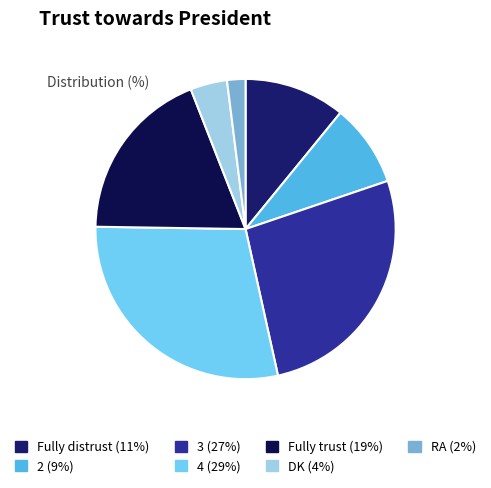

What is the ratio of the value at DK to the value at 4?

0.1